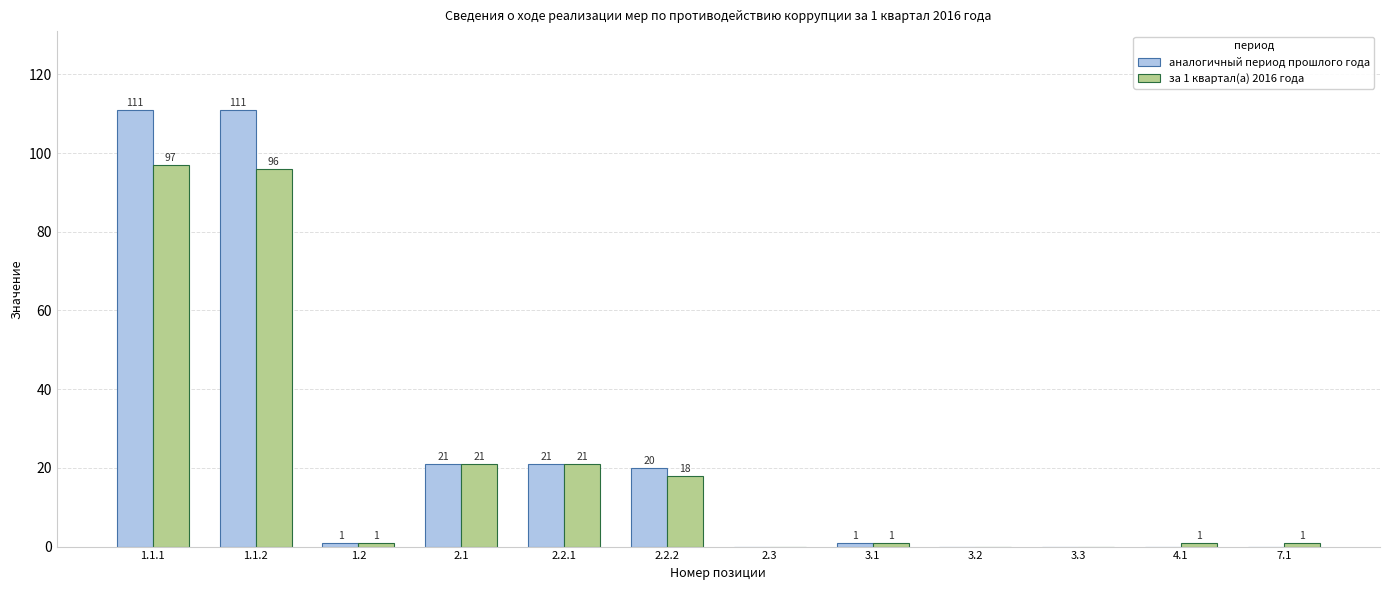

What are all the series names shown in the legend?

аналогичный период прошлого года, за 1 квартал(а) 2016 года